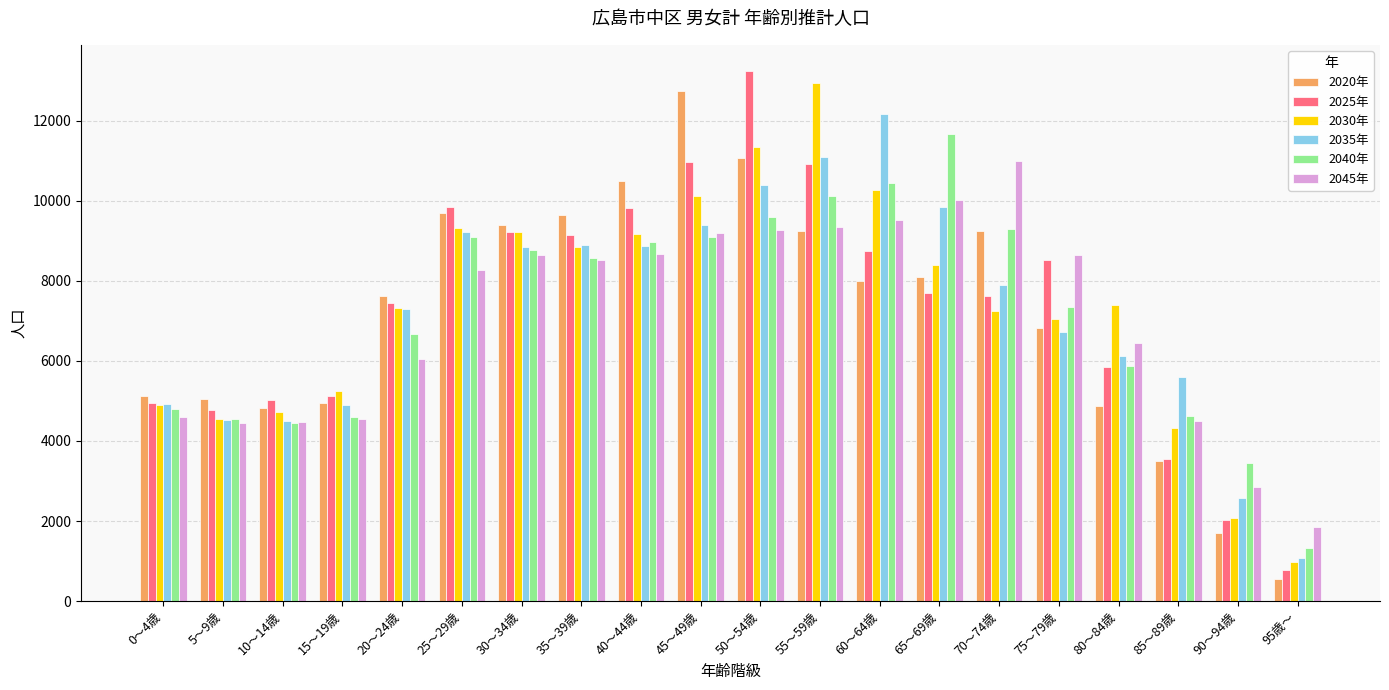

What position from the left is 10～14歳?

3